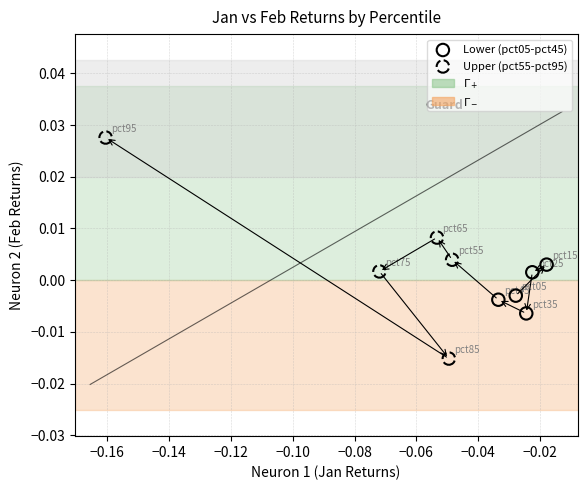

Which series contains the lowest Y value?

Upper (pct55-pct95)